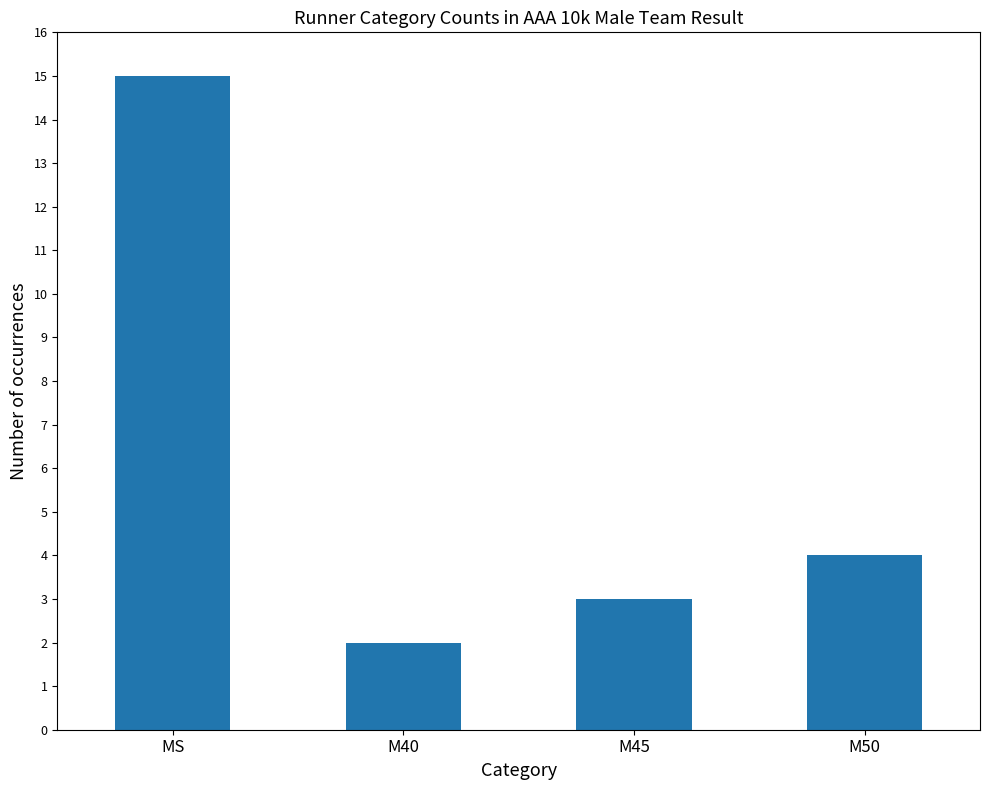

At which category does the chart reach its peak across all series?

MS